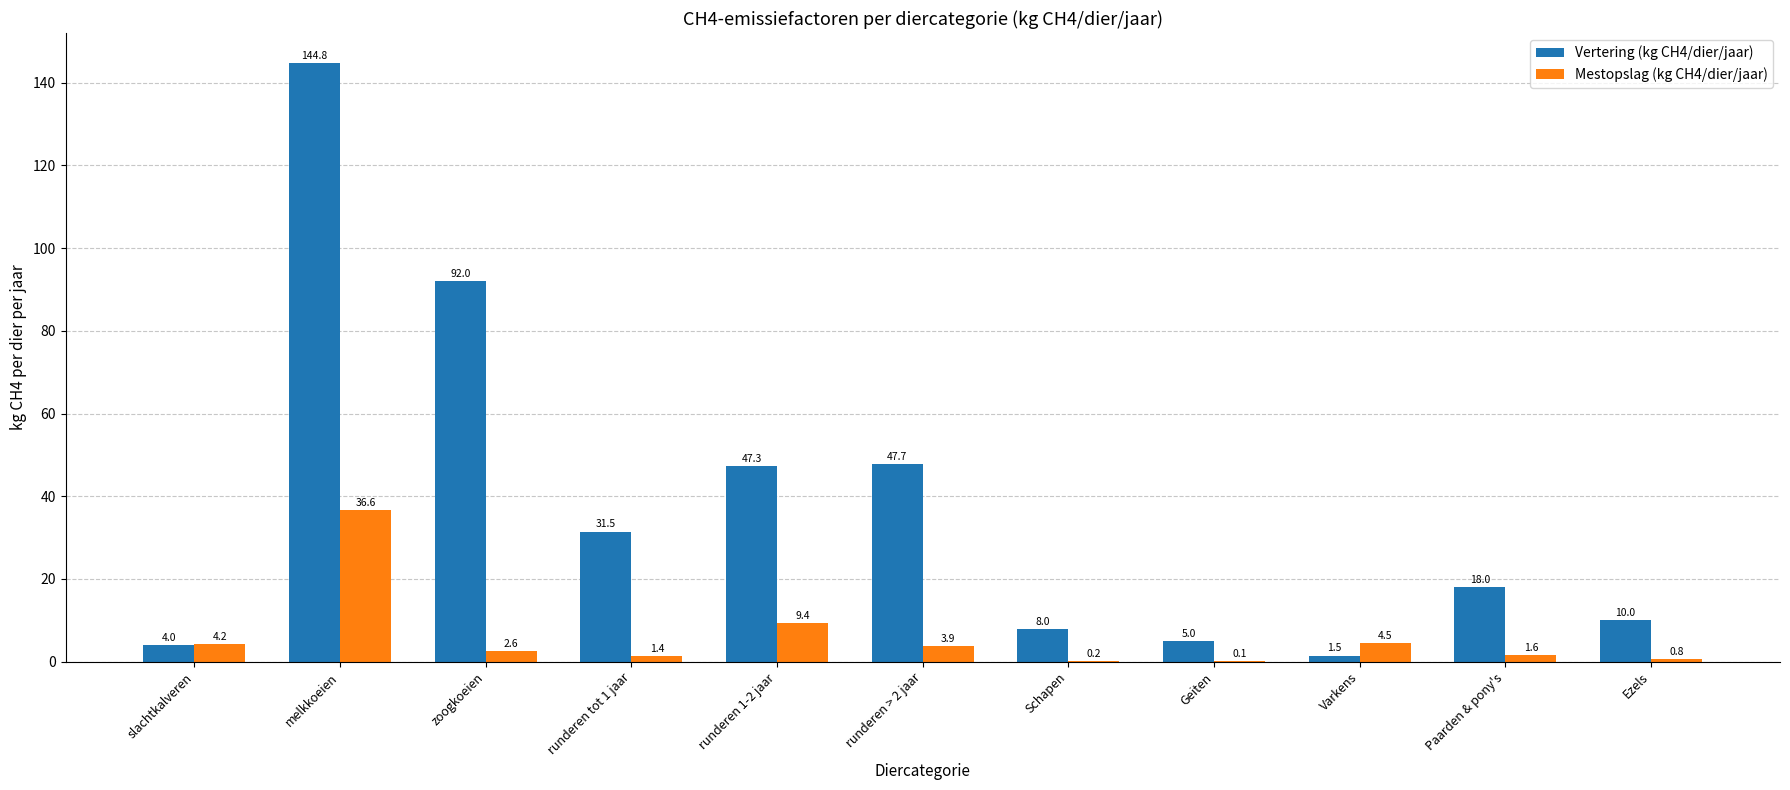

Which series has the largest range (max minus min)?

Vertering (kg CH4/dier/jaar)